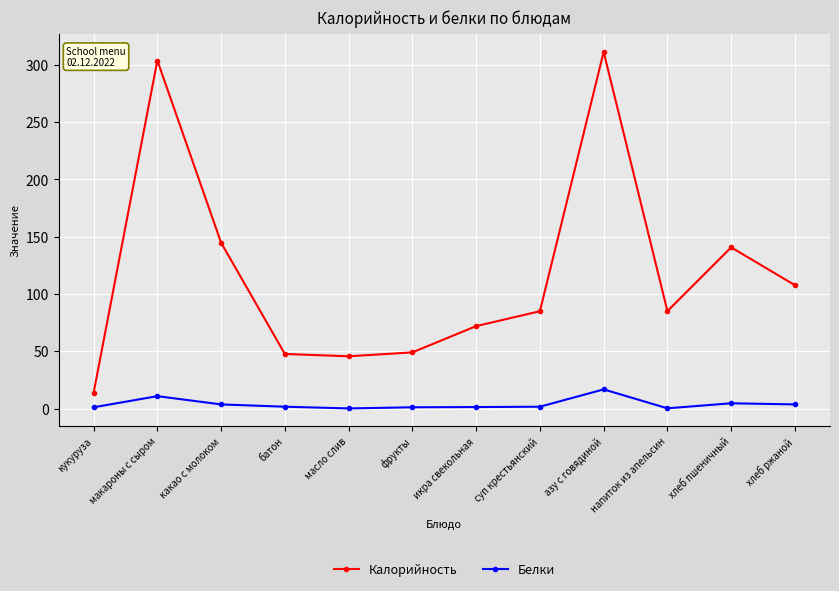

What position from the right is хлеб пшеничный?

2